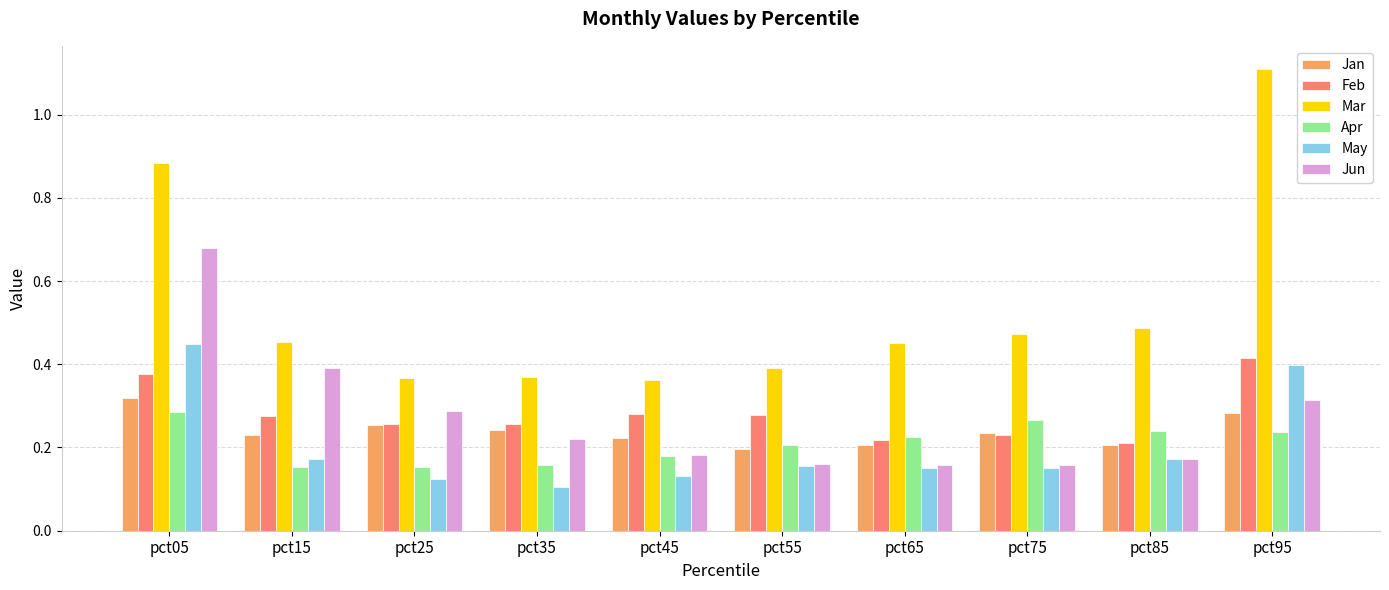

Count the Apr values in the range 0 to 1.

10